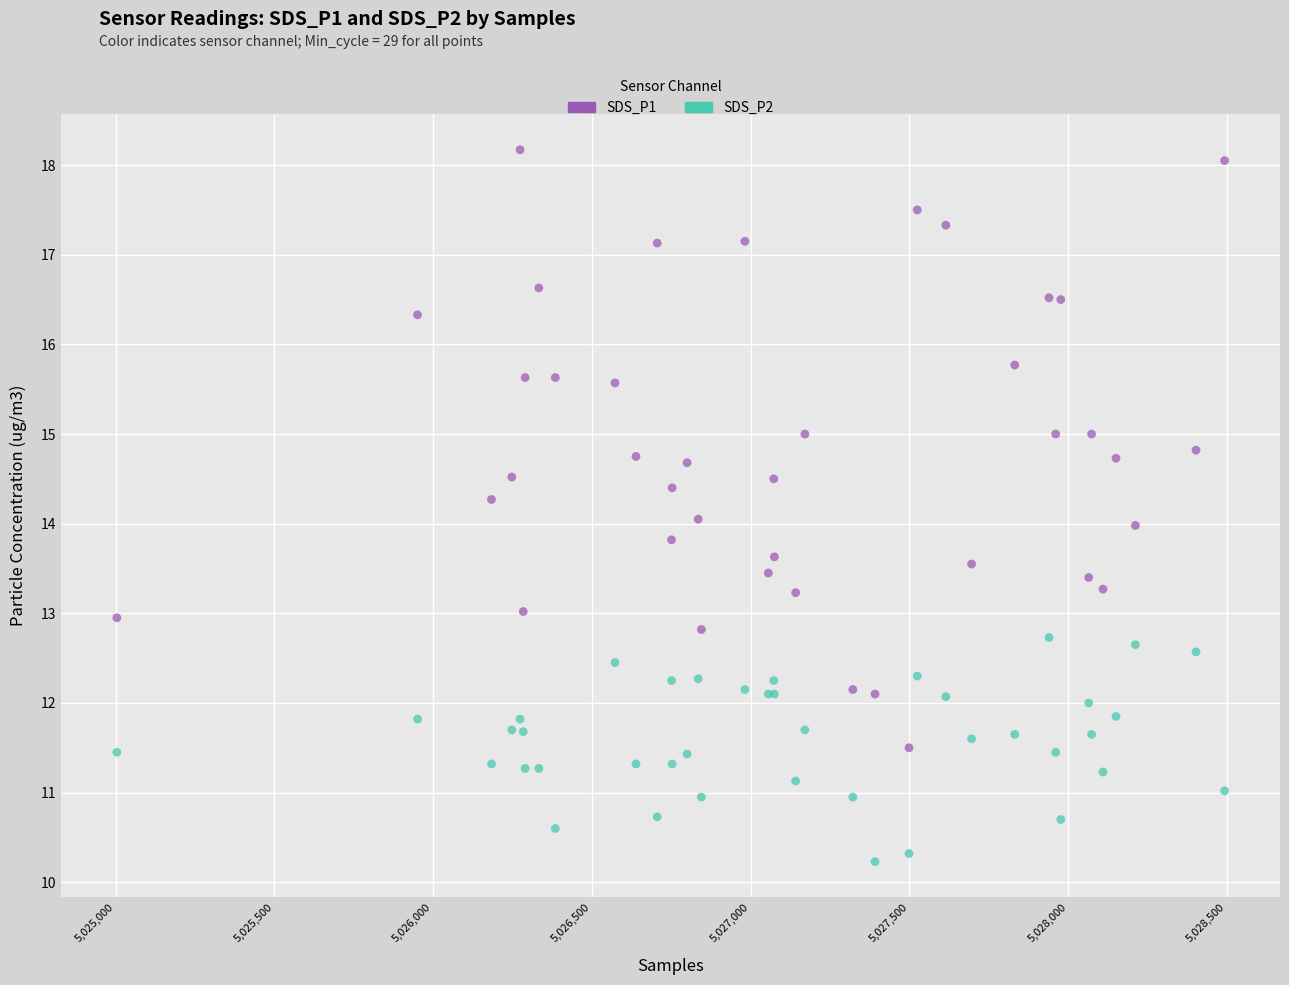

Which series contains the highest Y value?

SDS_P1